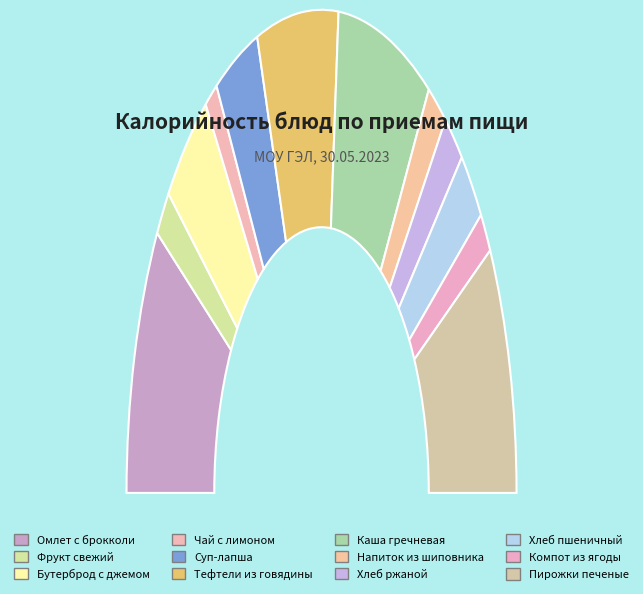

How many segments does this pie chart have?

12